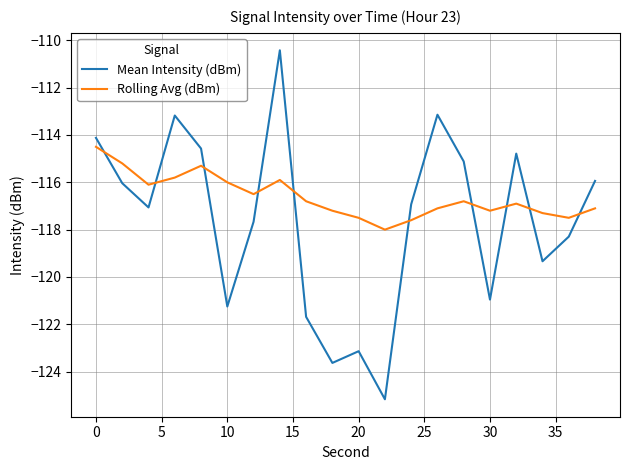

Which series has the largest total across all categories?

Rolling Avg (dBm)